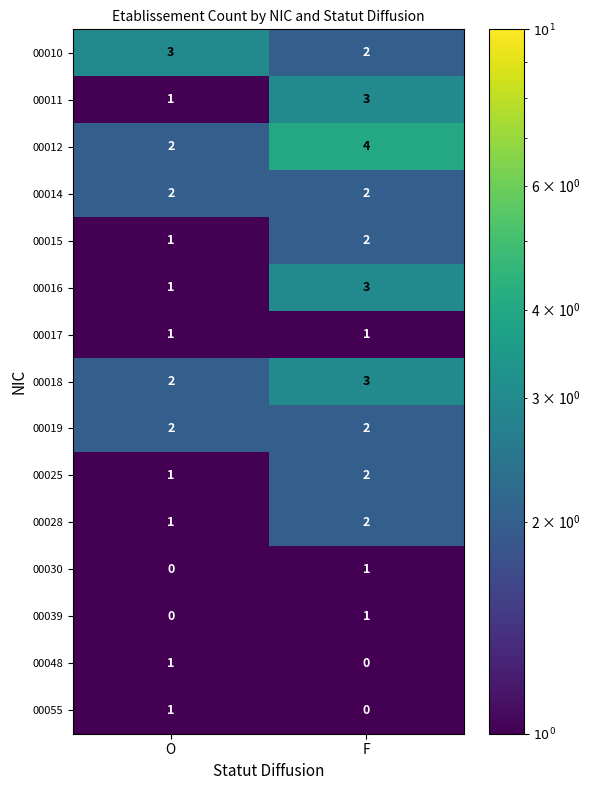

How many data points does each series have?

2